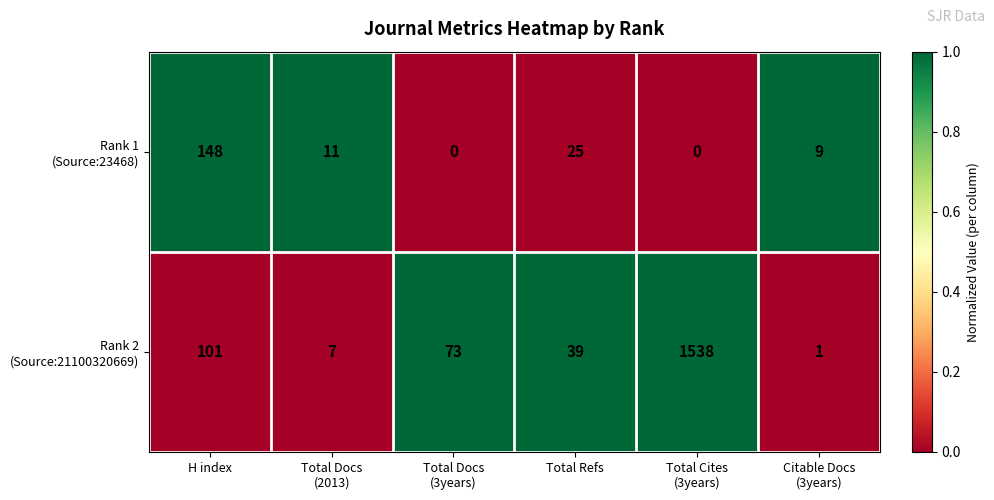

What is the total value across all series at H index?

249